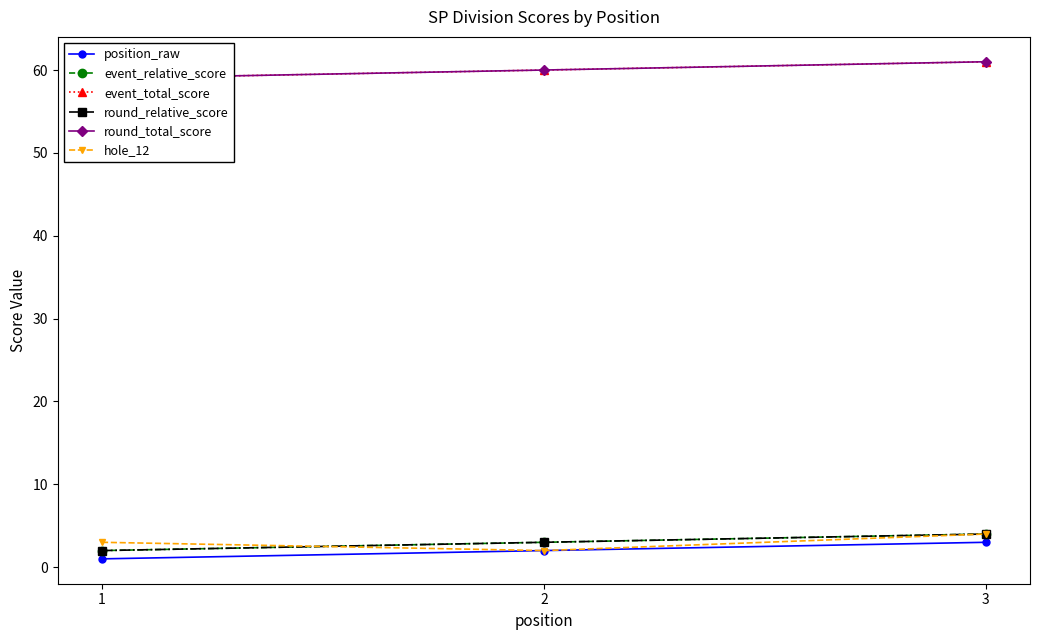

What is the total value across all series at 1?

126